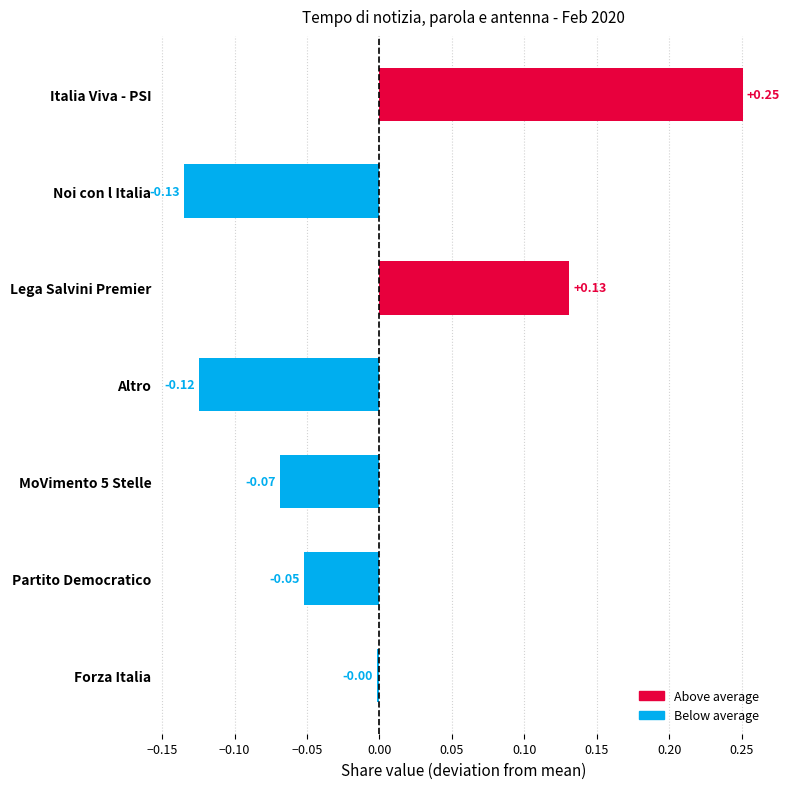

List the labels in order of value, largest first.

Italia Viva - PSI, Lega Salvini Premier, Forza Italia, Partito Democratico, MoVimento 5 Stelle, Altro, Noi con l Italia